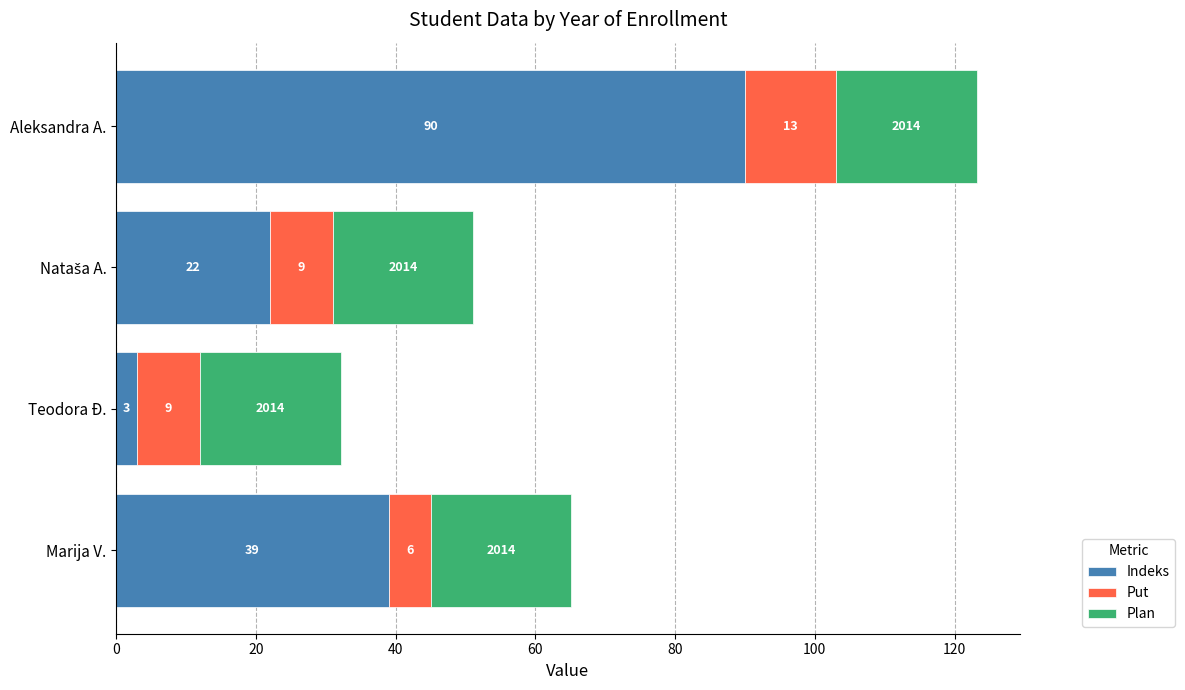

Read the Indeks value at Teodora Đ..

3.0